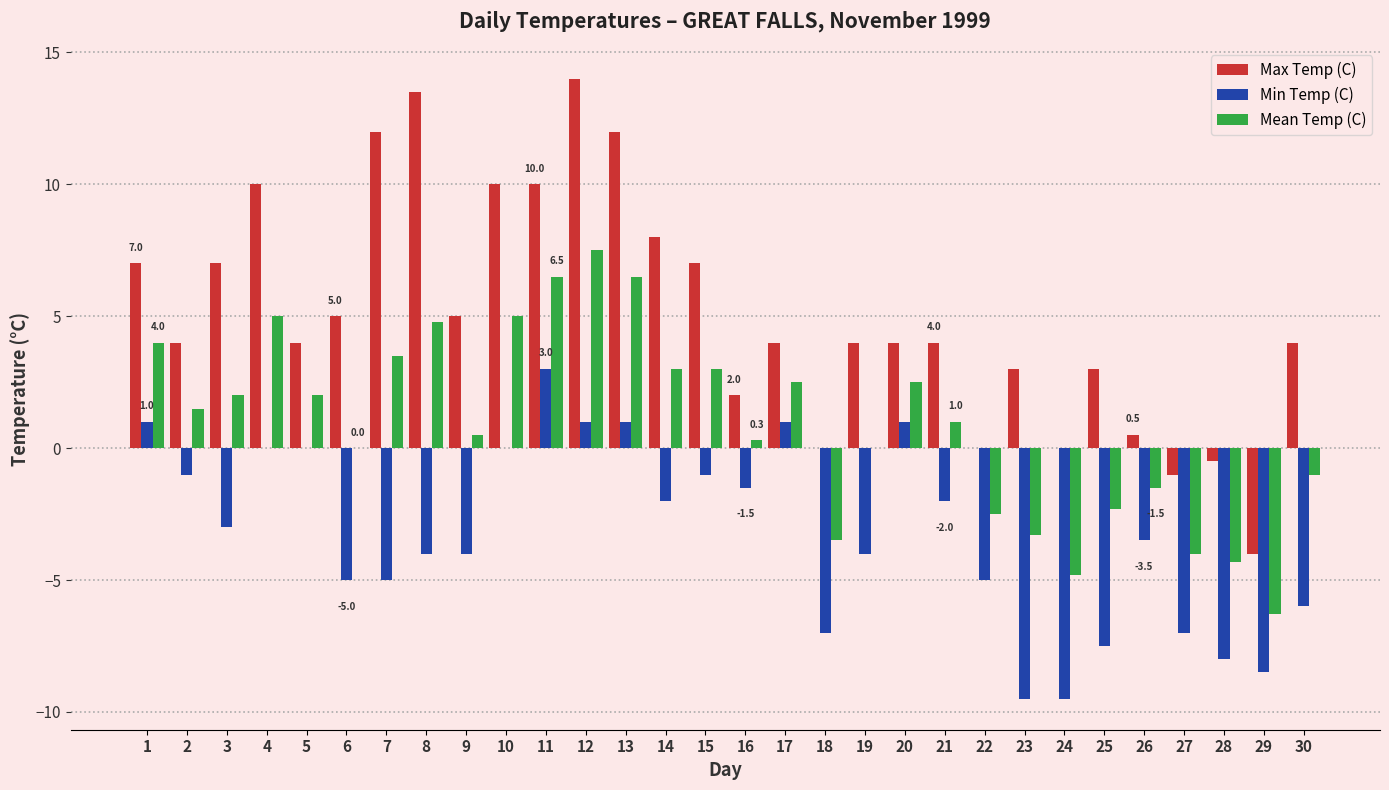

What is the average value of the Mean Temp (C) series?

0.9